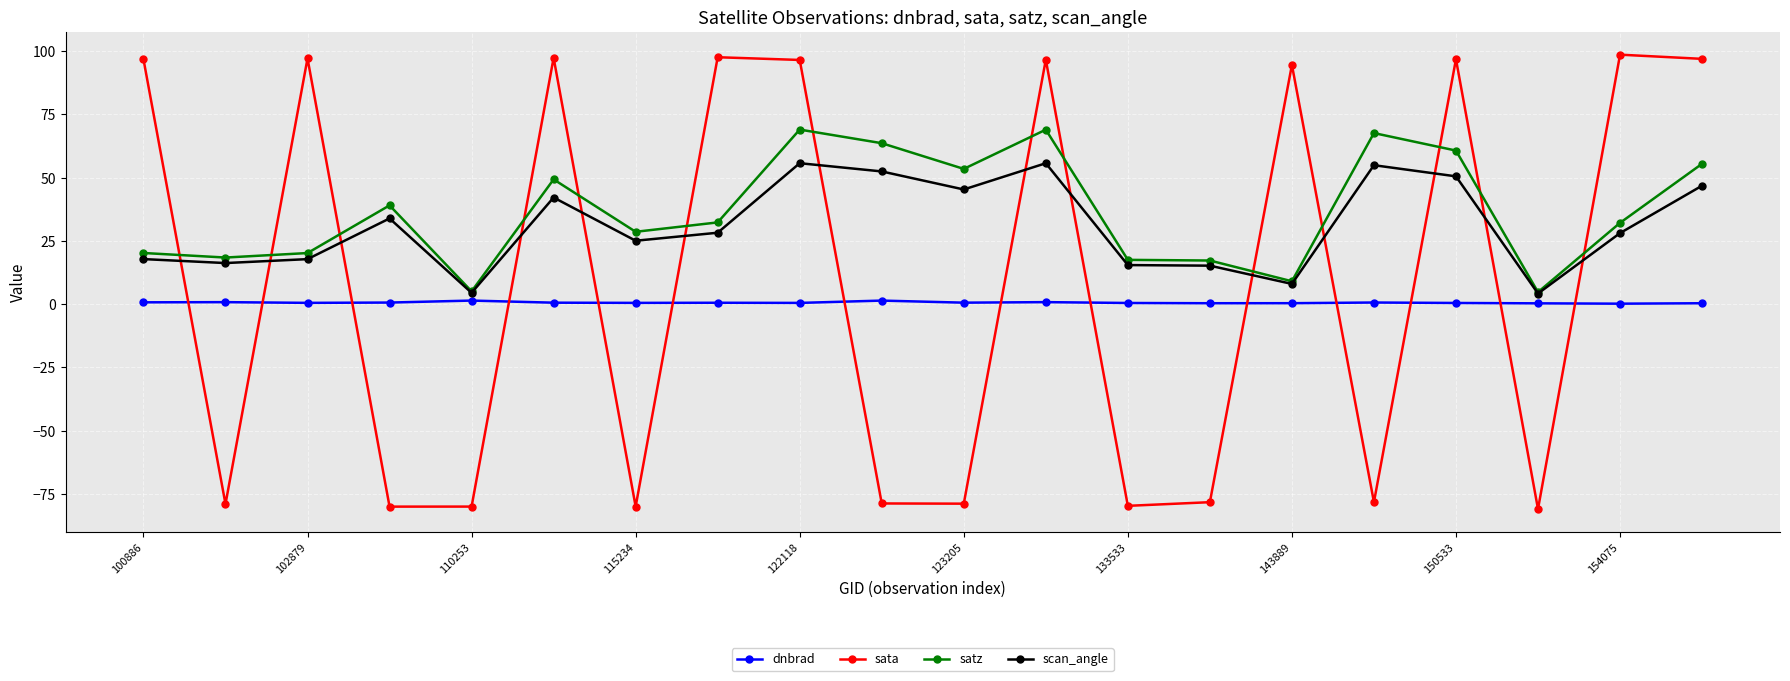

What are all the series names shown in the legend?

dnbrad, sata, satz, scan_angle